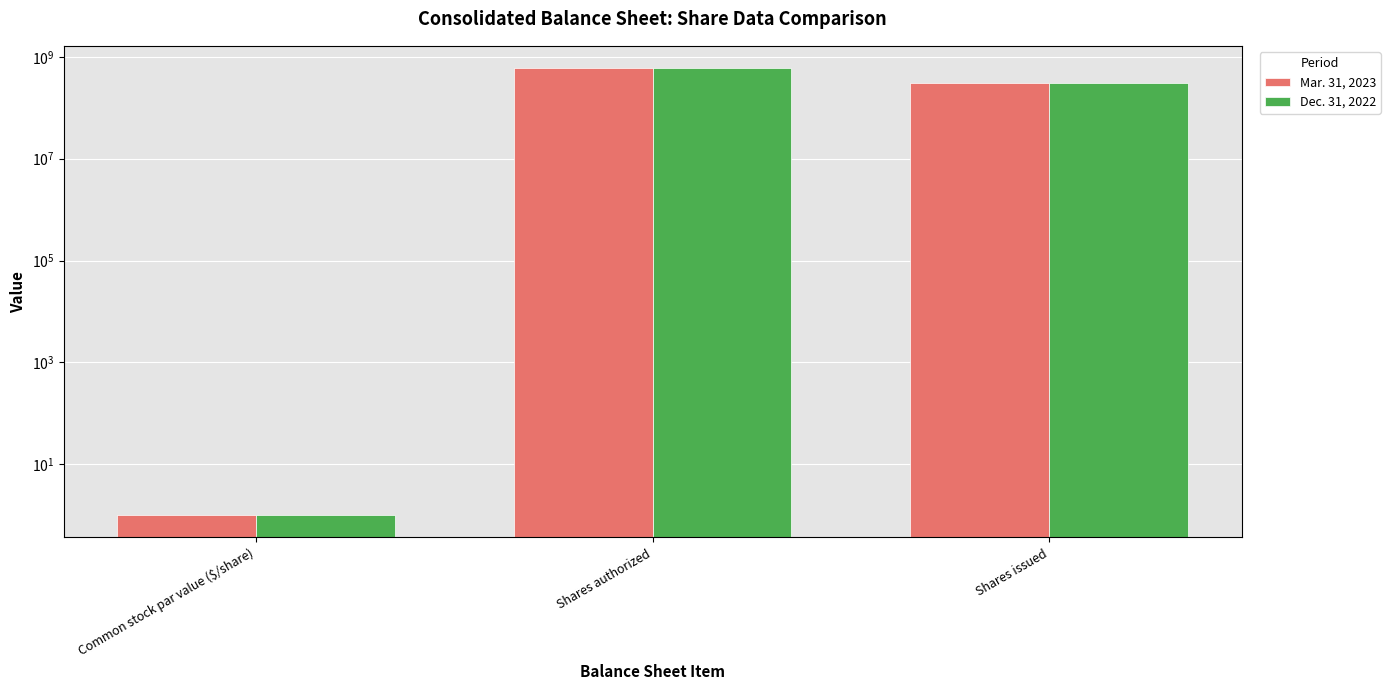

What is the label of the 1st bar from the left?

Common stock par value ($/share)